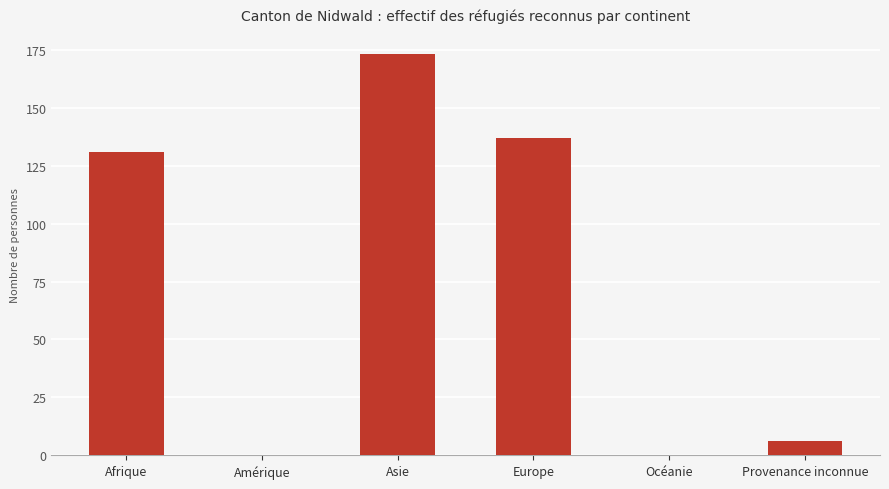

What is the change in value from Afrique to Provenance inconnue?

-125